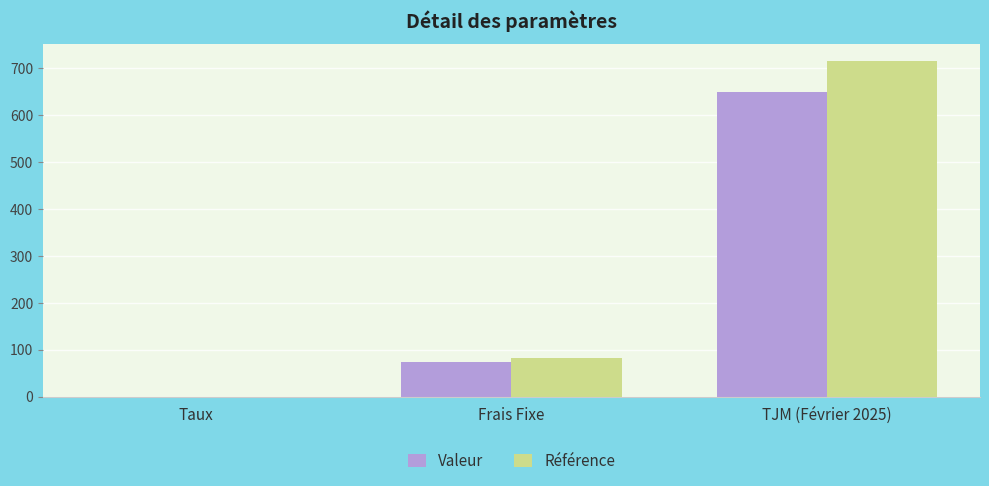

Are the bars horizontal?

No